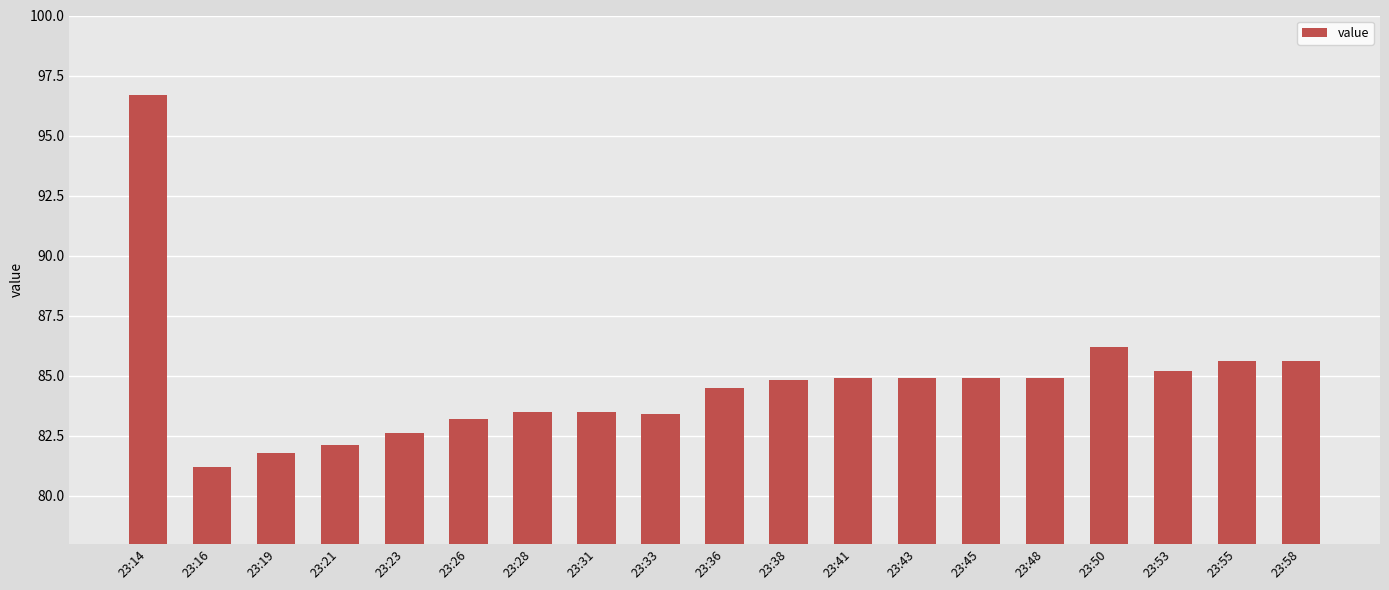

What is the value of the 8th bar from the left?

83.5